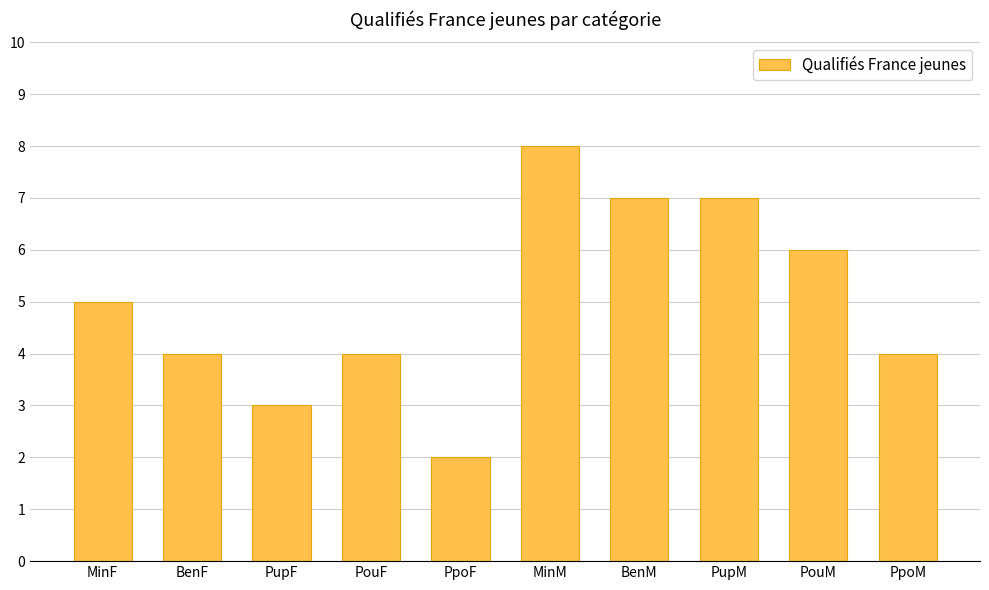

Which category has the highest value across all series?

MinM